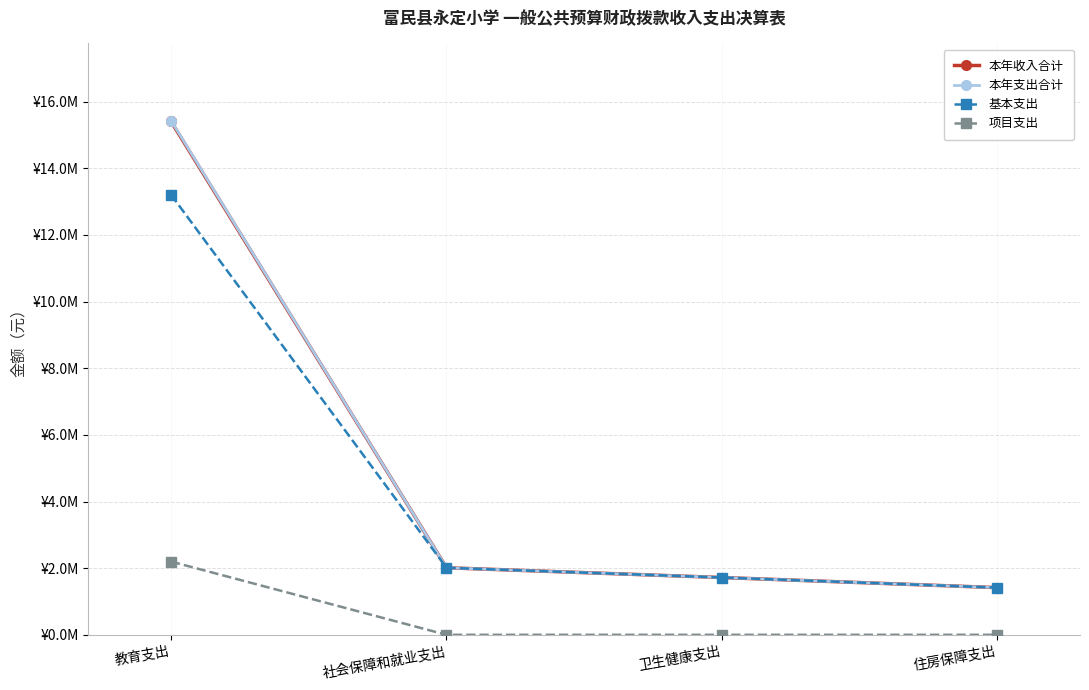

True or false: 本年收入合计 and 项目支出 intersect in this chart.

False